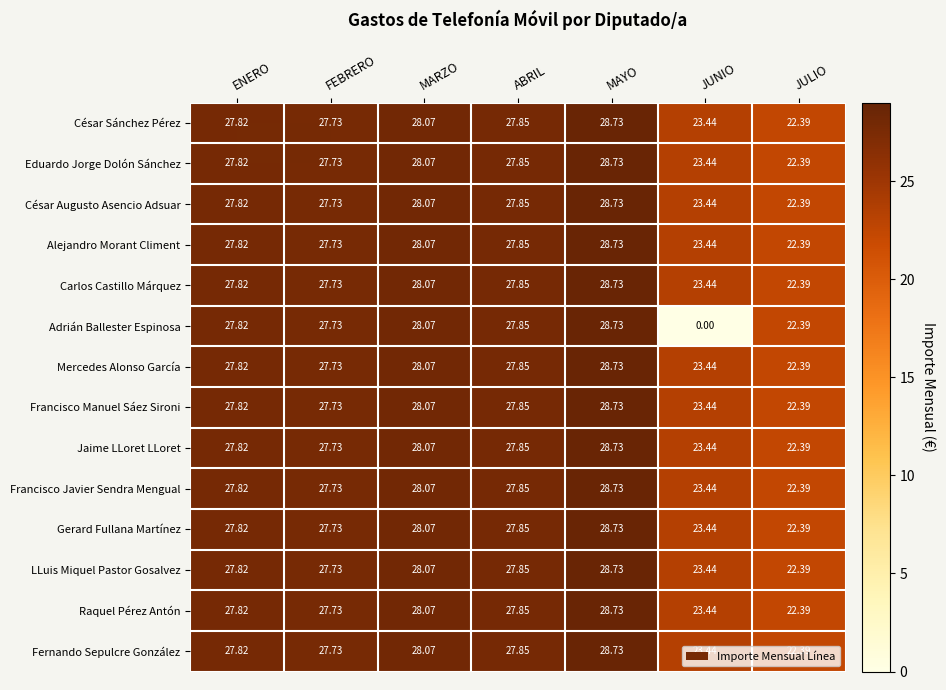

Which category has the lowest value in the Francisco Manuel Sáez Sironi series?

JULIO